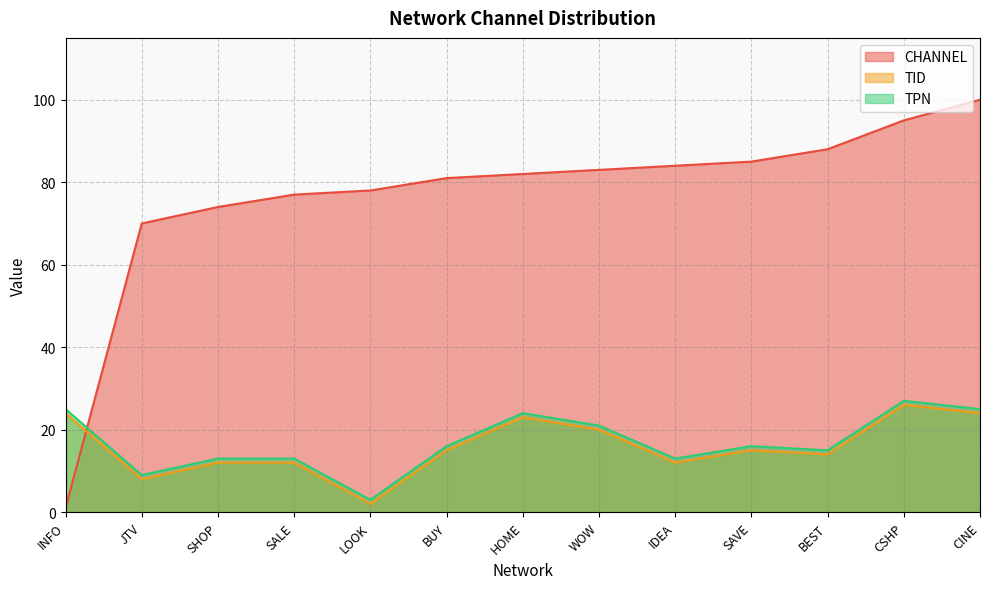

What is the spread (max minus min) of values at SAVE?

70